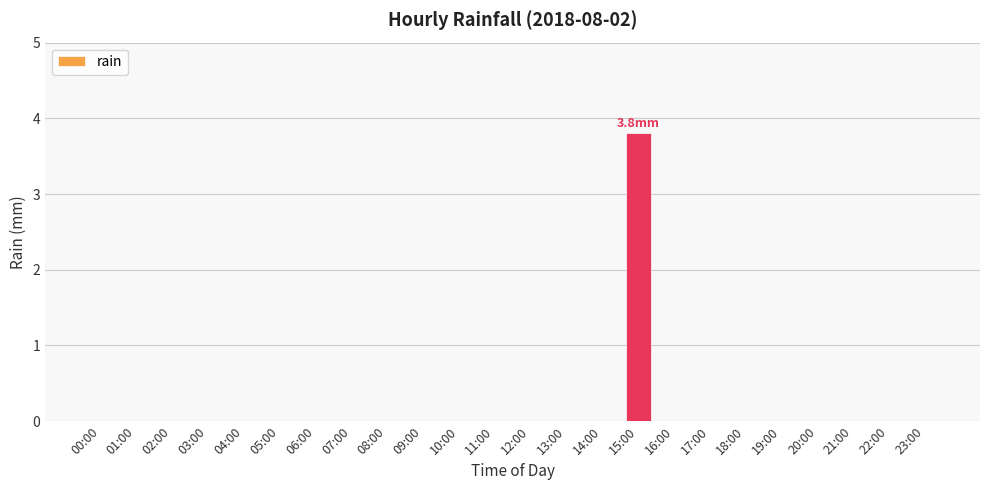

Count the number of categories in the chart.

24